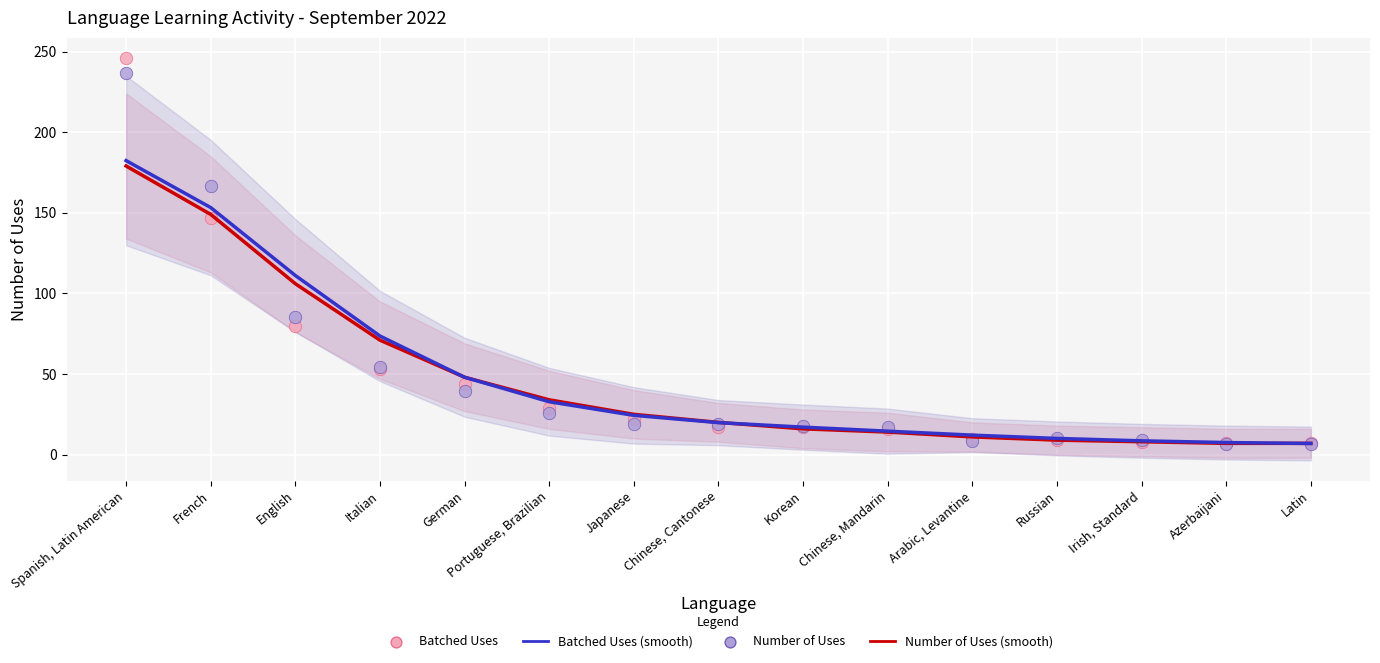

At which category is the sum across all series the highest?

Spanish, Latin American